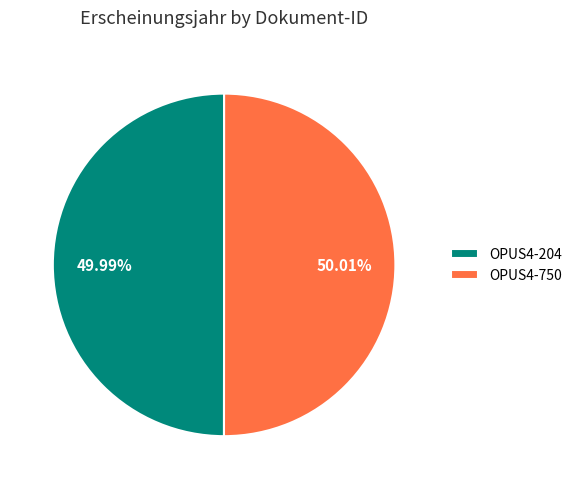

Does any single category account for the majority?

Yes